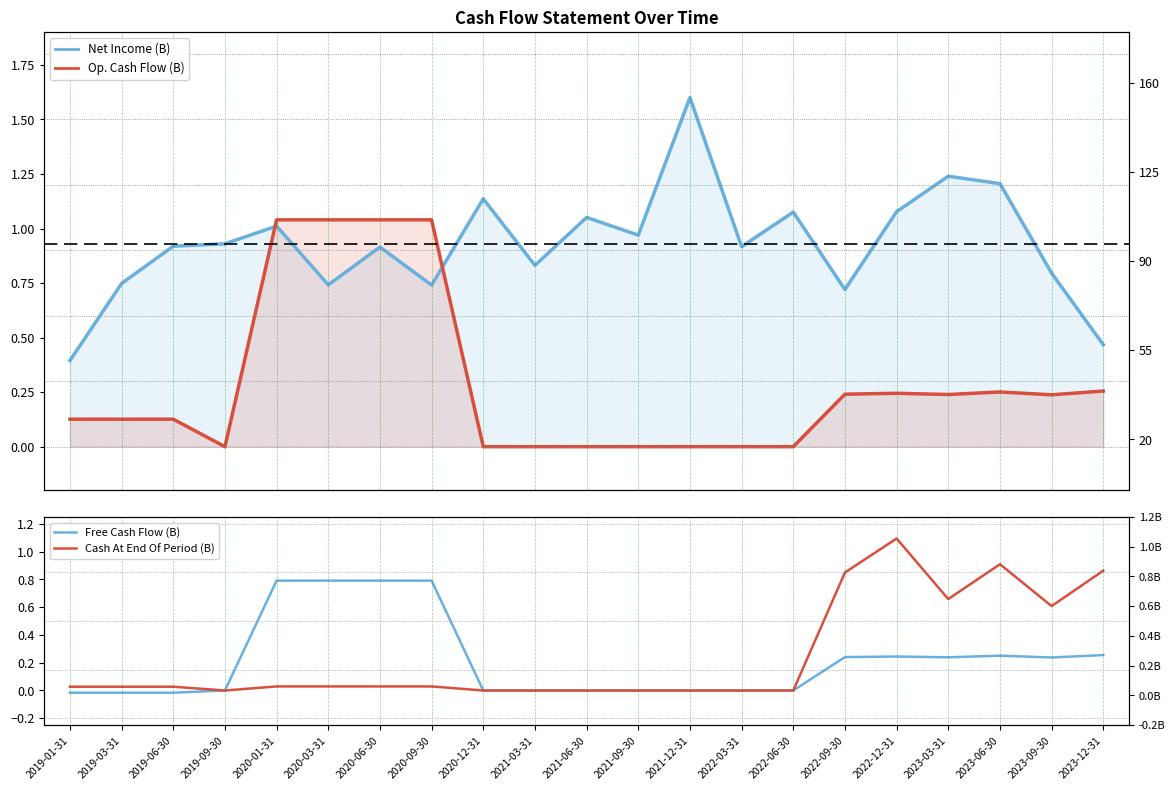

What is the maximum value shown in the chart?

1.6